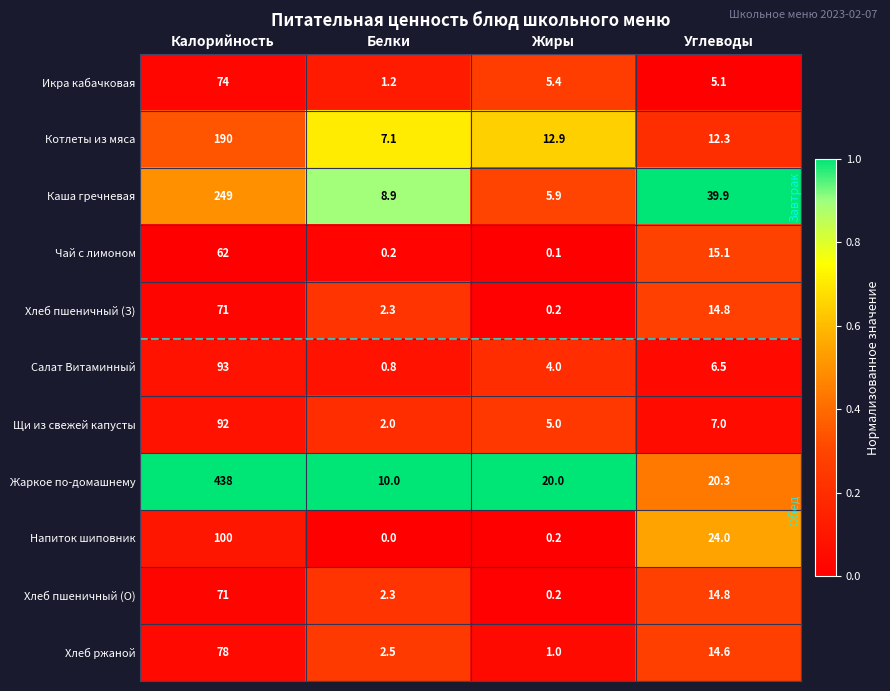

The Чай с лимоном series shows 0.1 at Жиры. True or false?

True